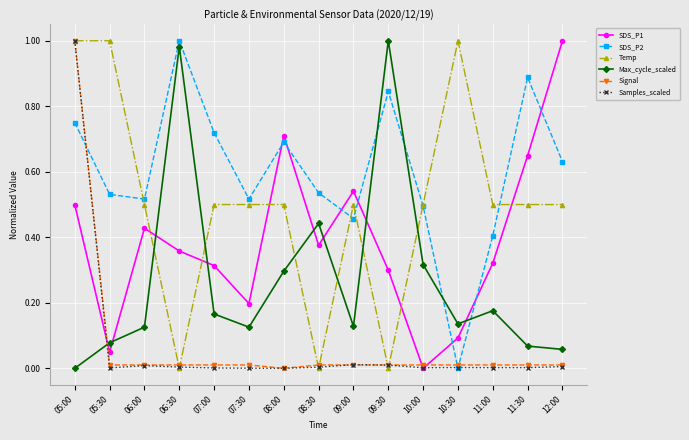

True or false: Temp has more than 1 points higher than both neighbors.

True